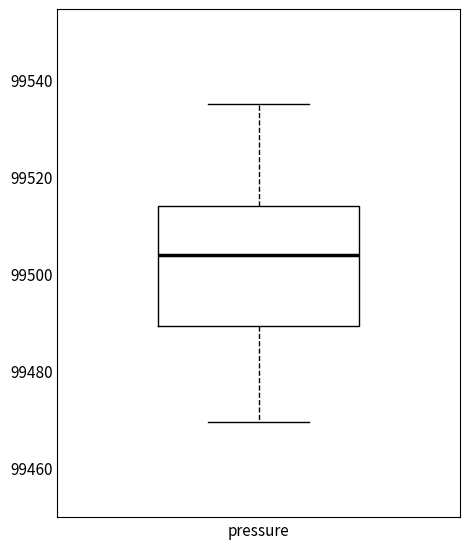

Read this box plot against the y-axis: the position of the median line, the range covered by the box, and the ends of both whiskers. The values are not printed on the chart, so give them approximately, as read against the axis.

median 99504, box 99490 to 99514, whiskers 99470 to 99534